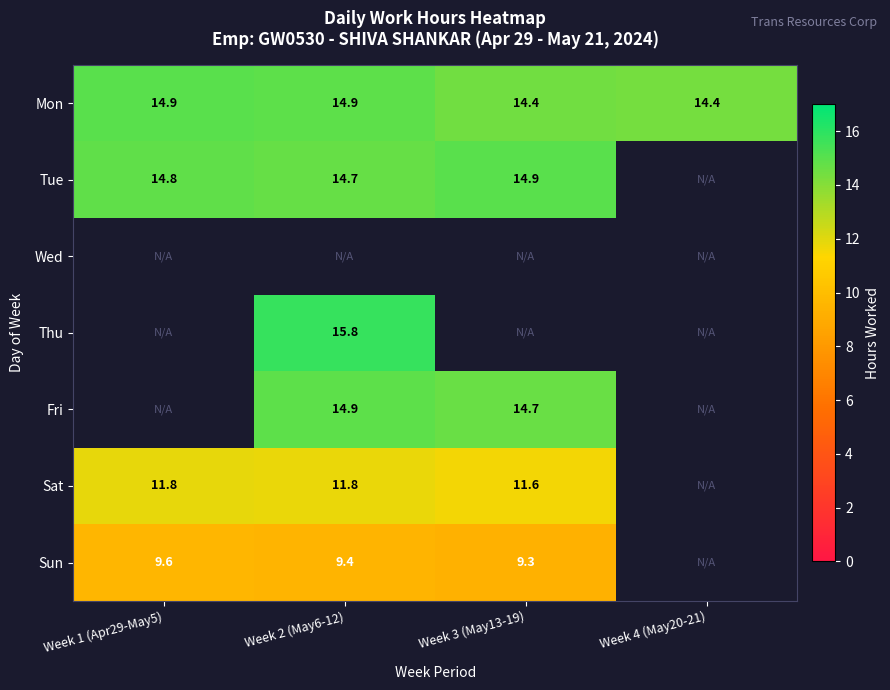

How many values in Thu are above zero?

1